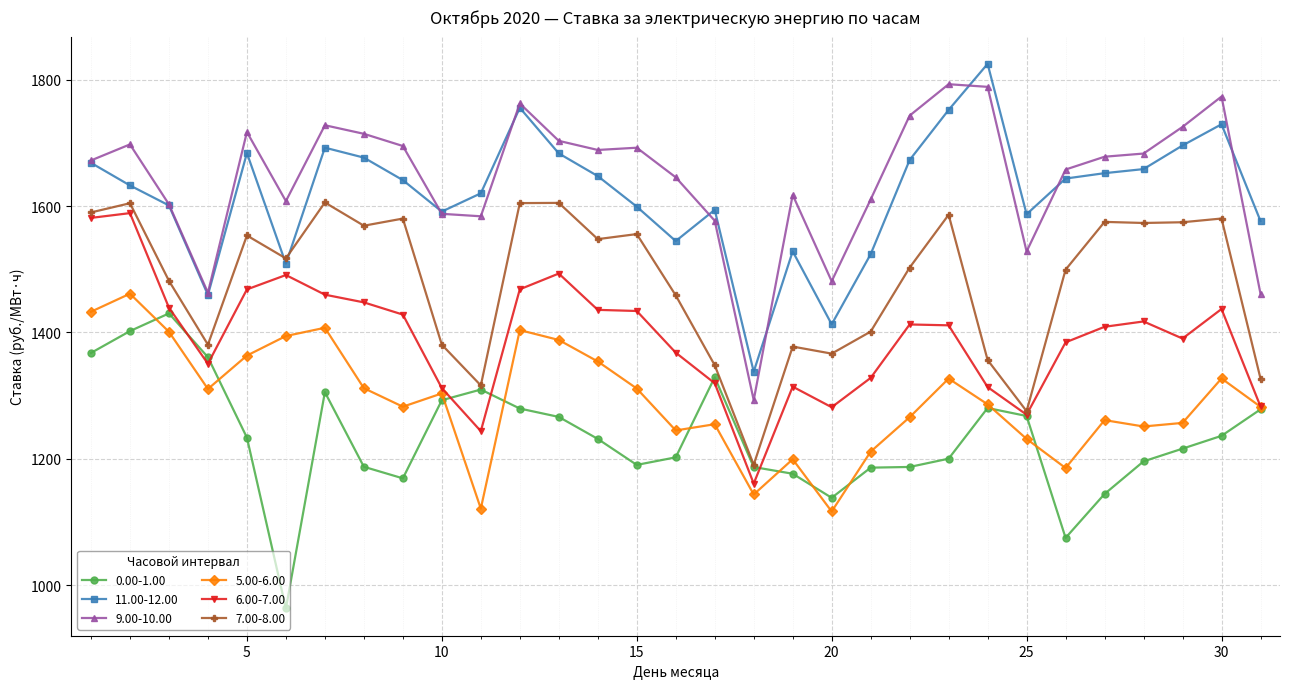

What is the value of the 9.00-10.00 point at the 14th from the left?

1689.0